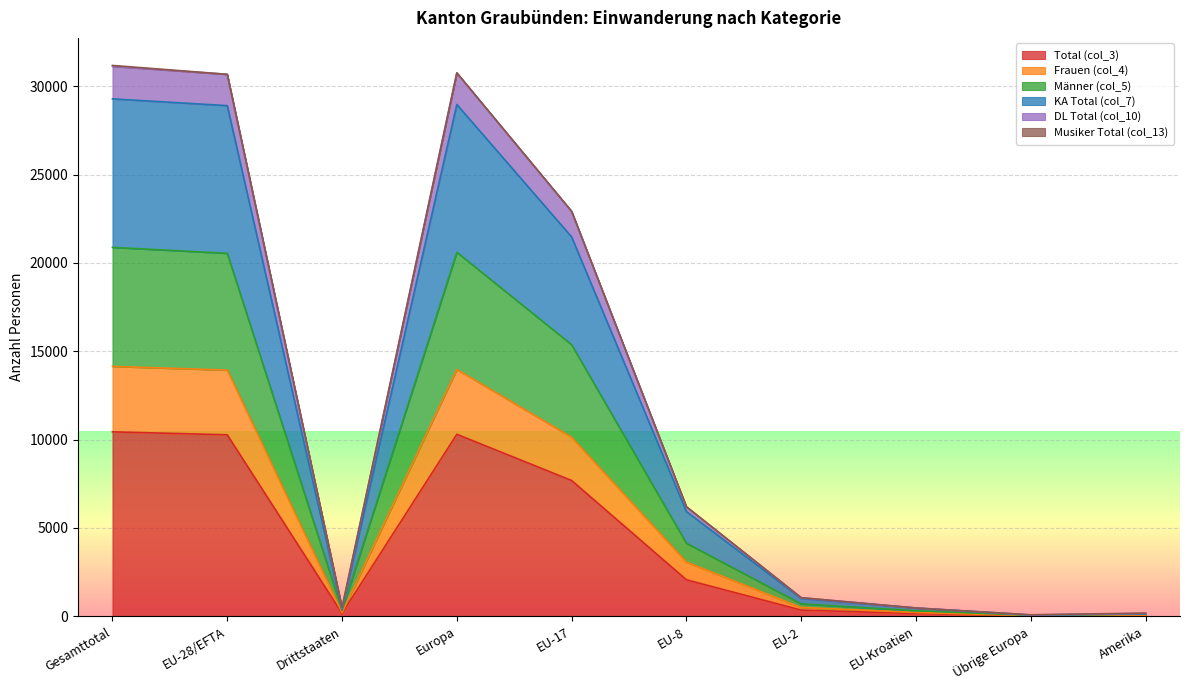

True or false: Männer (col_5) and Total (col_3) cross at least once.

False